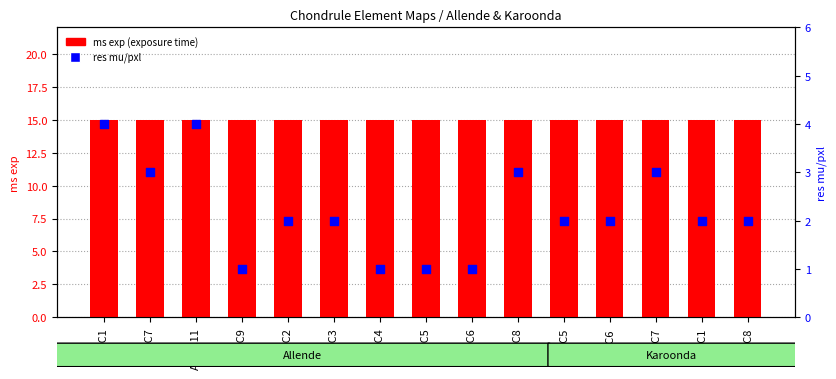

What is the total value across all series at ALL-C11?

19